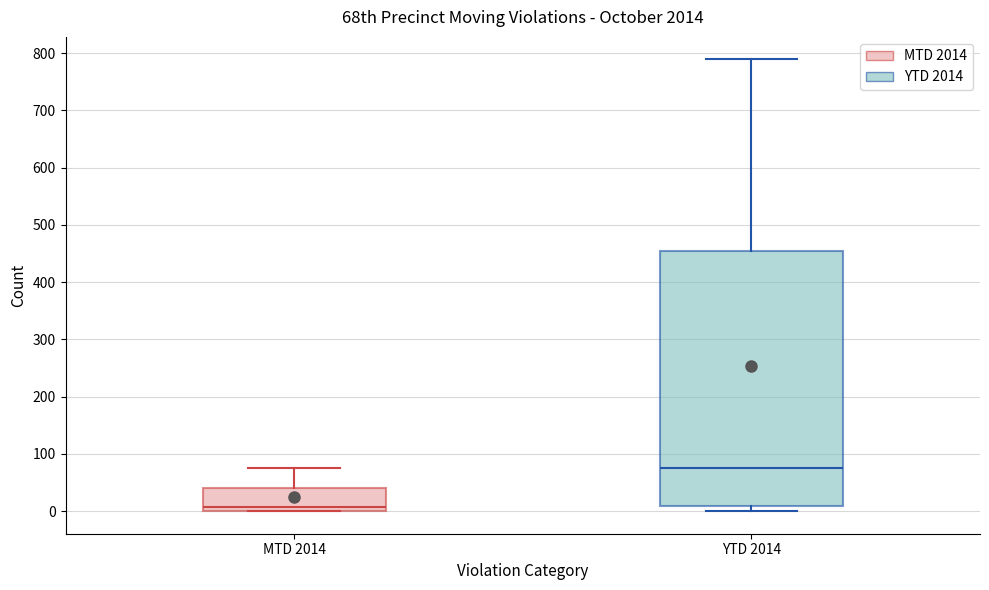

Comparing the boxes themselves (not the whiskers), which one is the tallest?

YTD 2014